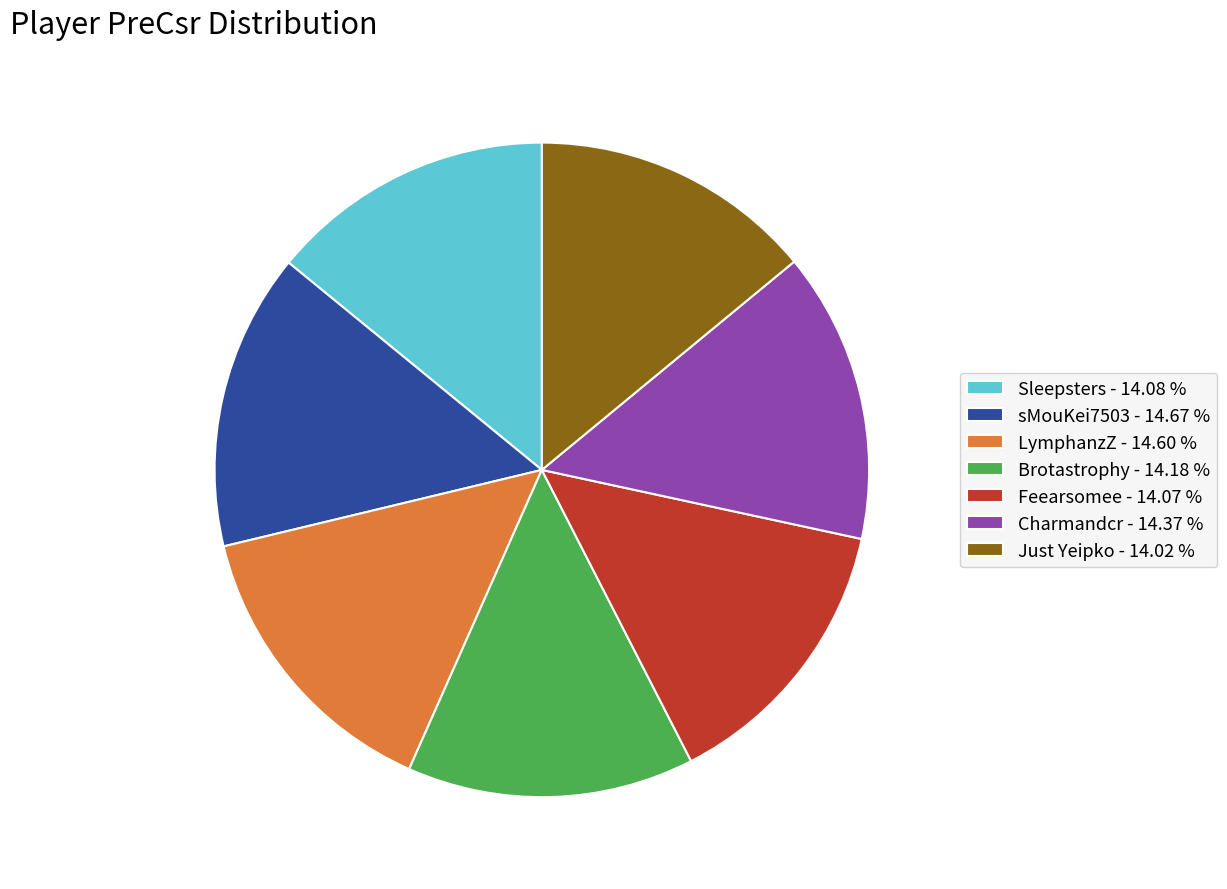

Do Just Yeipko - 14.02 % and Sleepsters - 14.08 % together represent more than half of the pie?

No